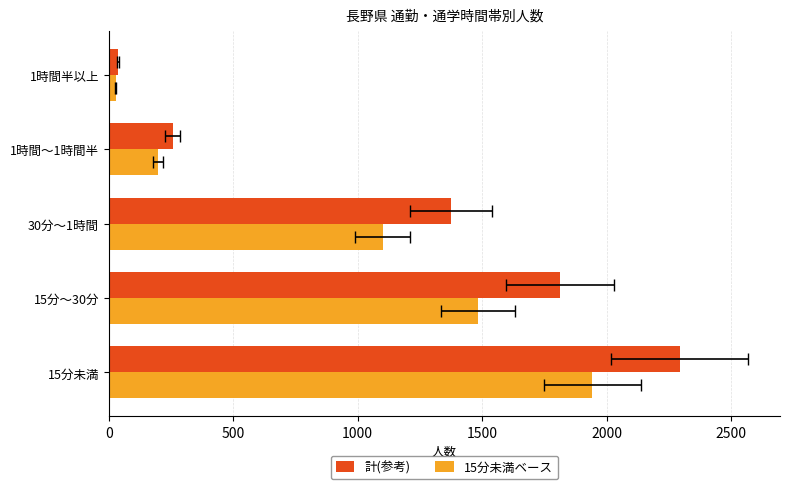

Which series has the largest total across all categories?

計(参考)